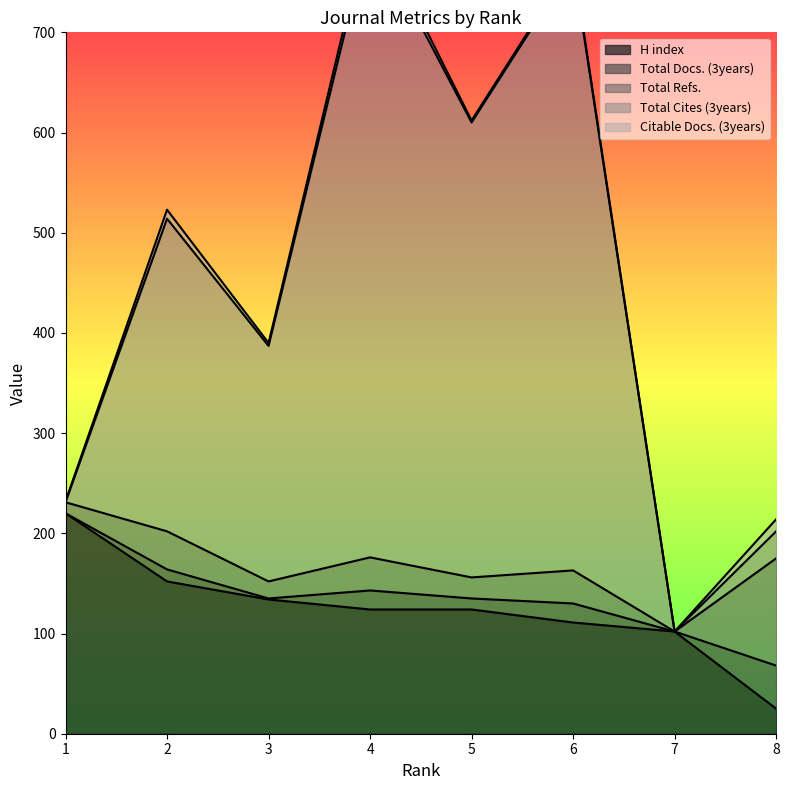

What is the maximum value for H index?

220